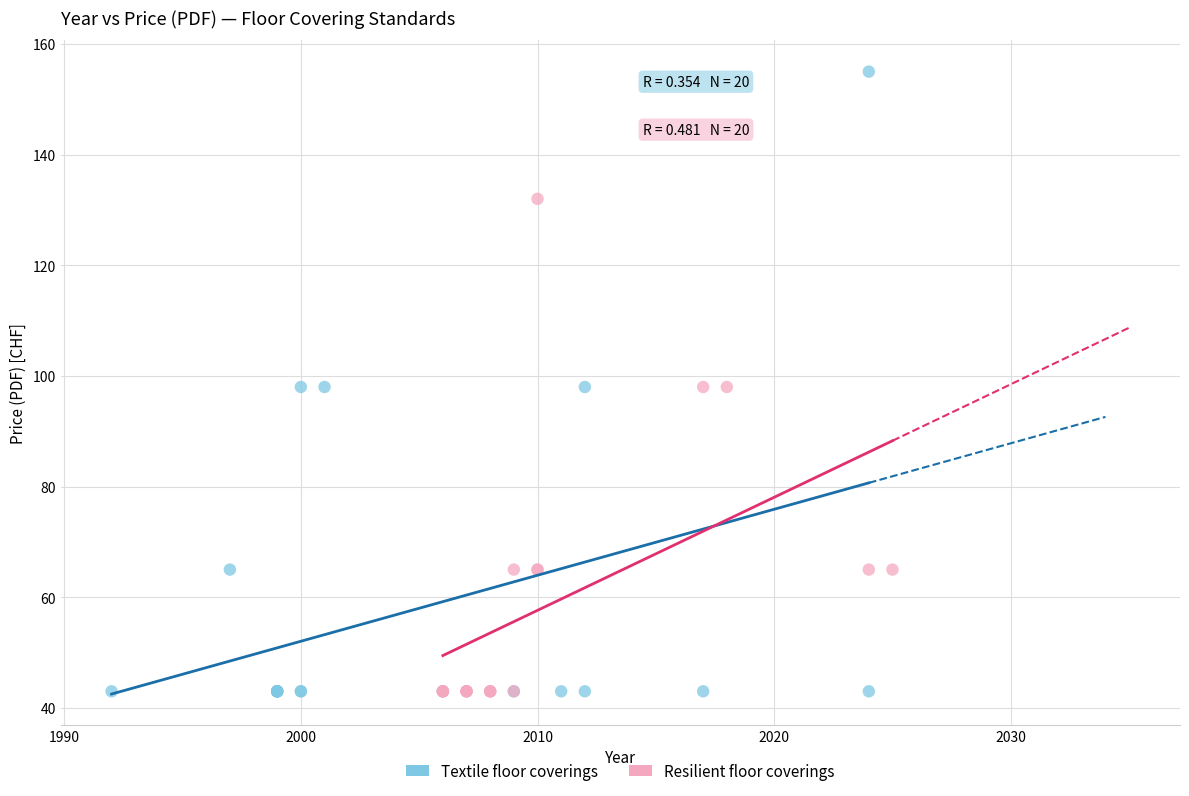

Which series reaches the maximum Y coordinate?

Textile floor coverings